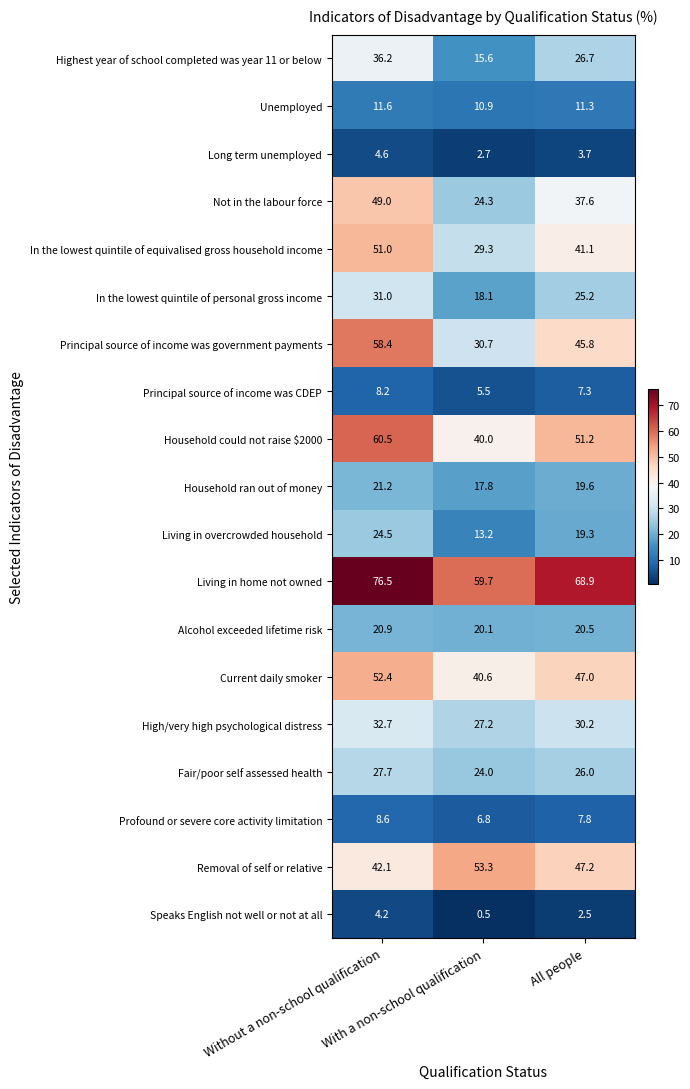

What is the total value across all series at Without a non-school qualification?

621.3